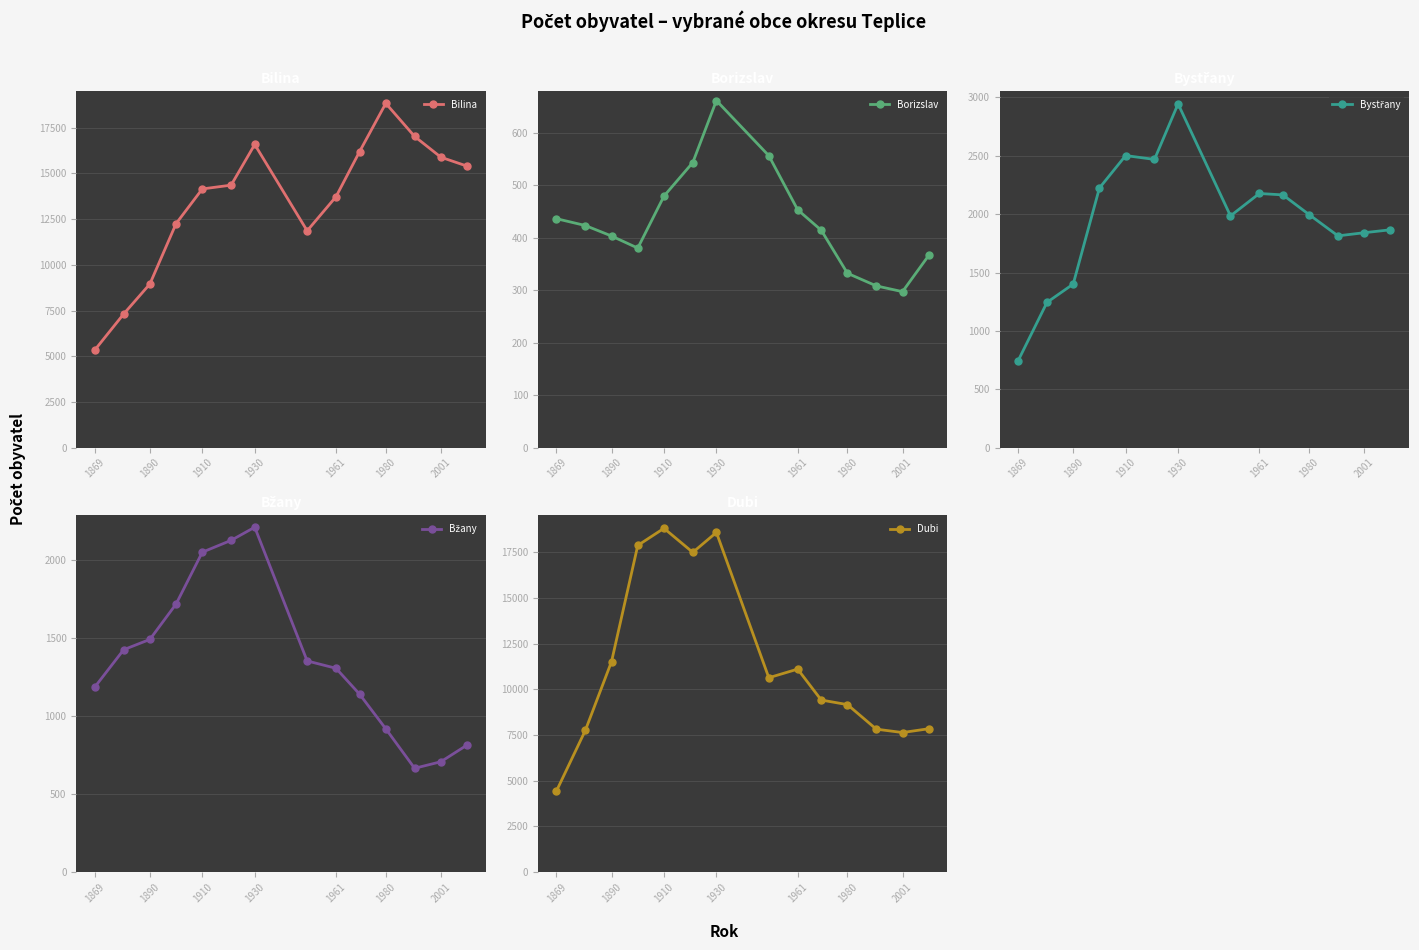

Where is the first local maximum for Dubi?

1910